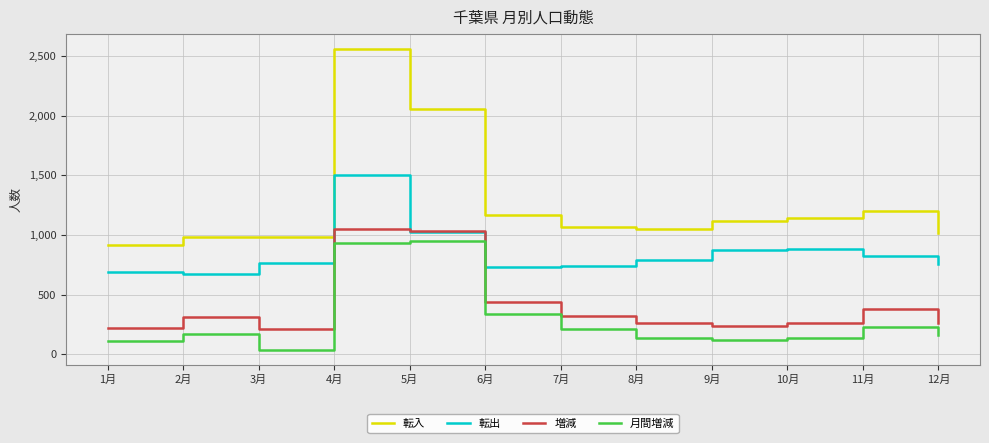

True or false: 転出 and 月間増減 cross at least once.

False